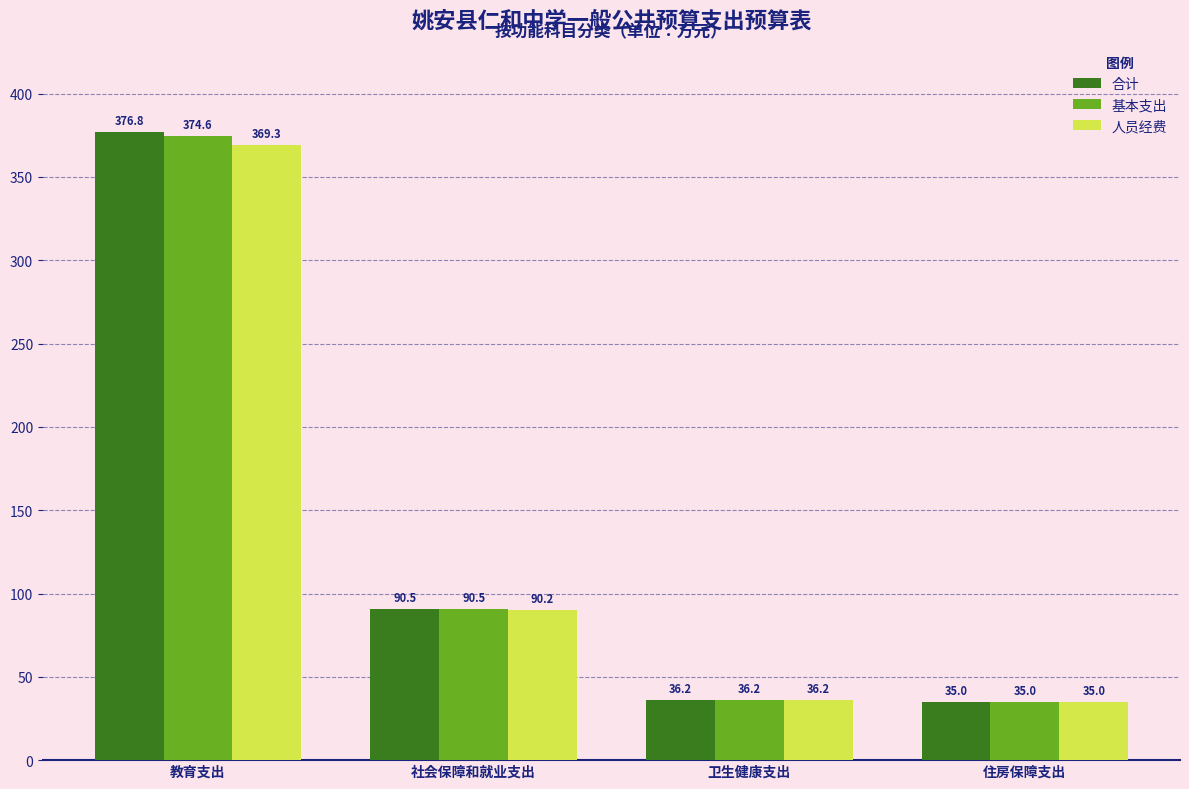

Rank the categories by 人员经费 value from lowest to highest.

住房保障支出, 卫生健康支出, 社会保障和就业支出, 教育支出